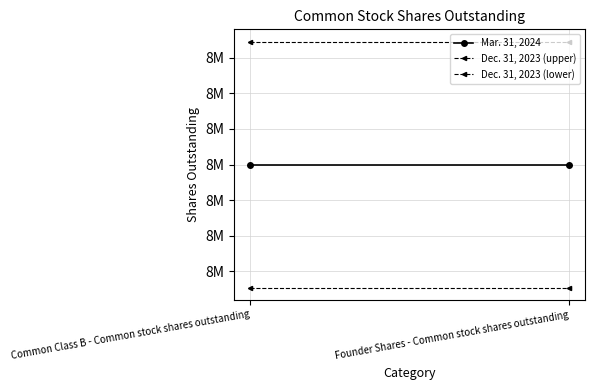

What is the greatest value displayed?

8642250